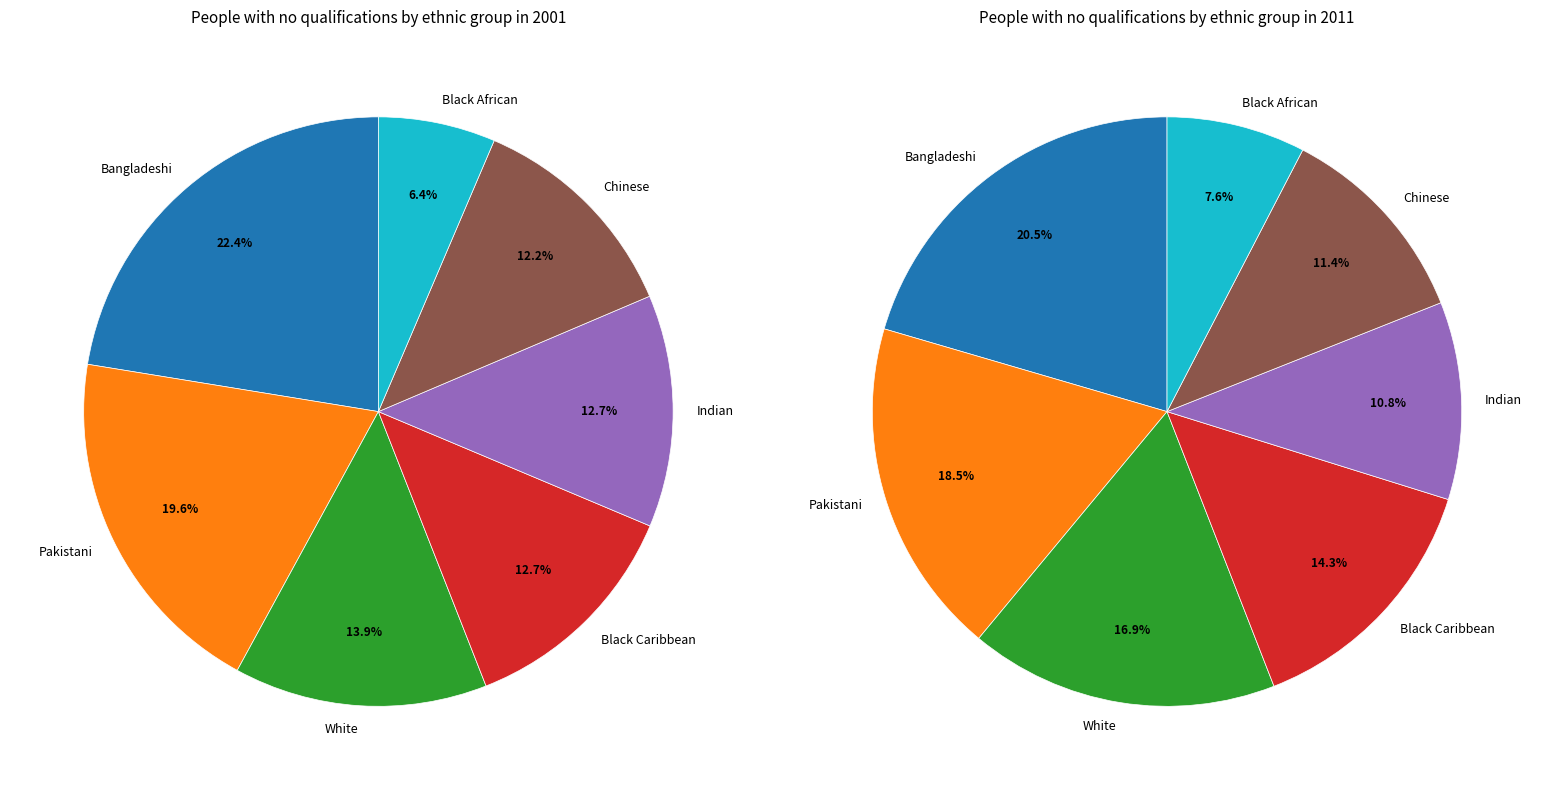

Rank the categories by 2001 value from highest to lowest.

Bangladeshi, Pakistani, White, Indian, Black Caribbean, Chinese, Black African